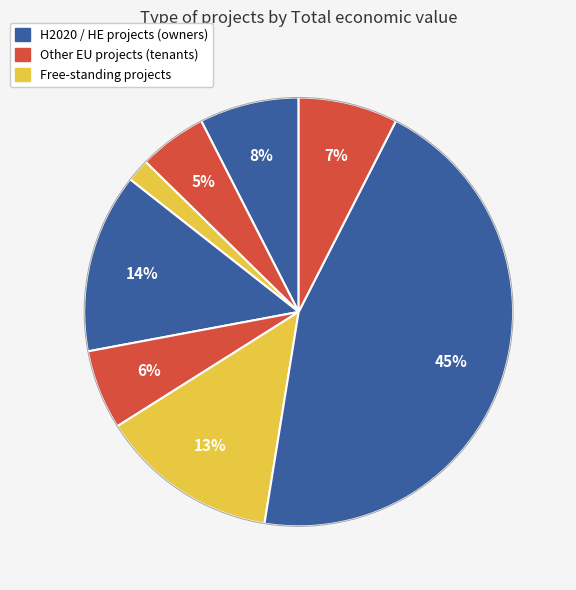

How many segments does this pie chart have?

8